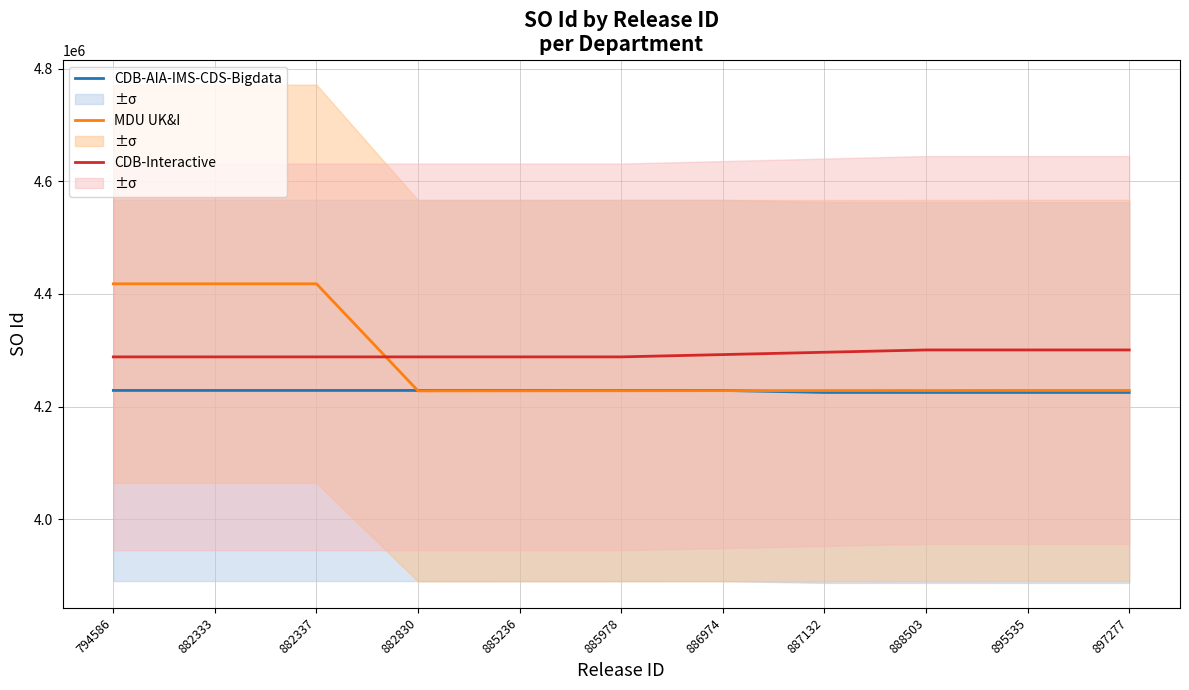

What is the value of the MDU UK&I point at the 1st from the left?

4417925.0